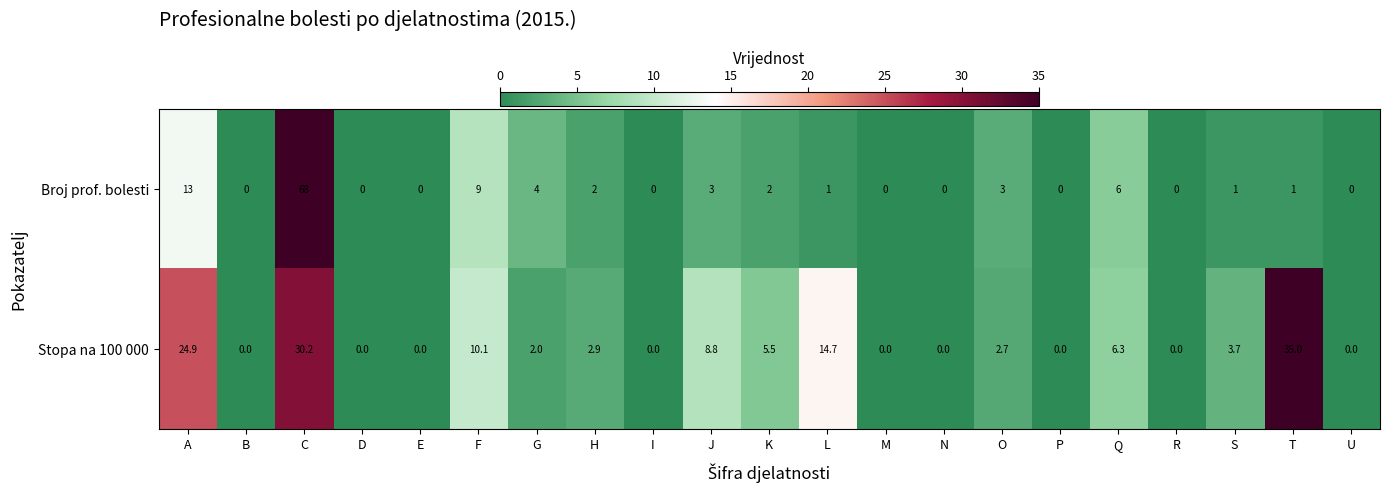

Where does the Stopa na 100 000 series first go above 2?

A